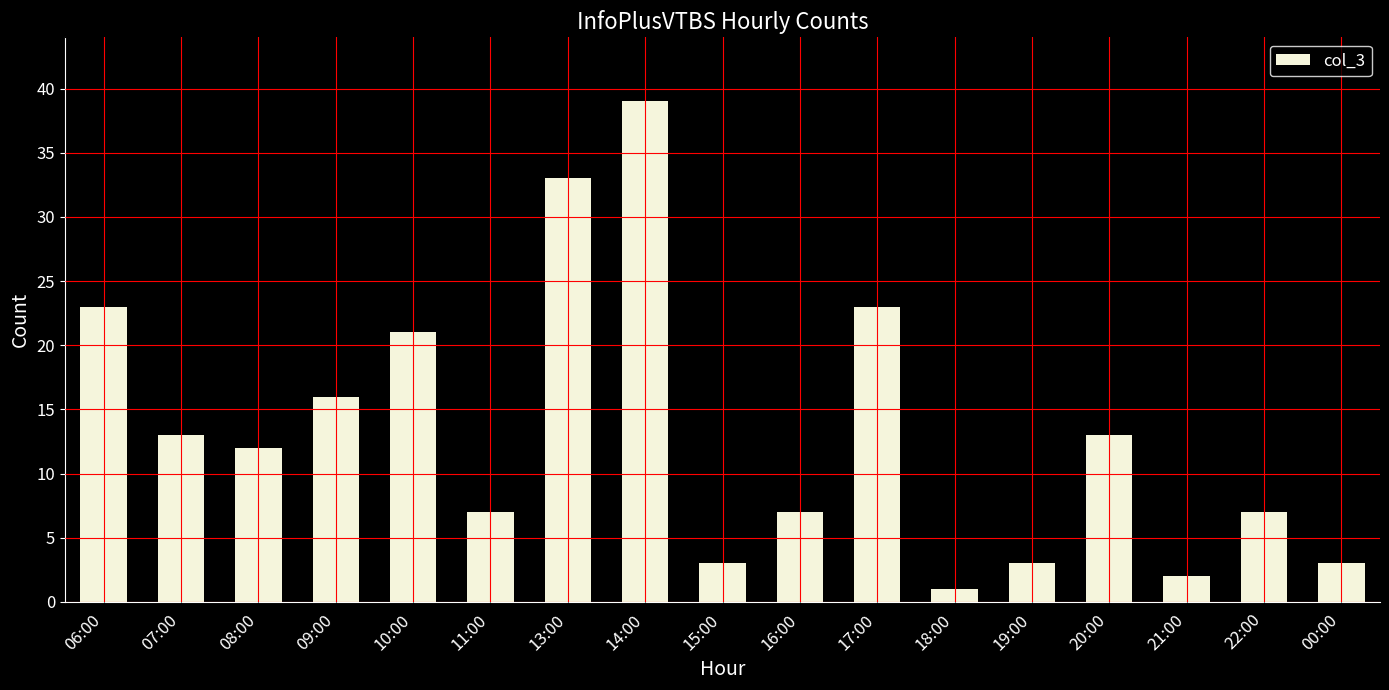

What is the difference between the maximum and minimum values?

38